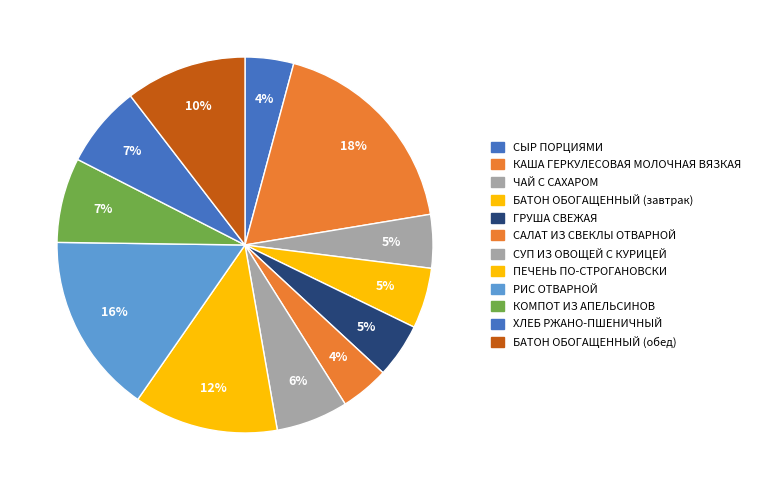

Count the number of slices in the pie.

12